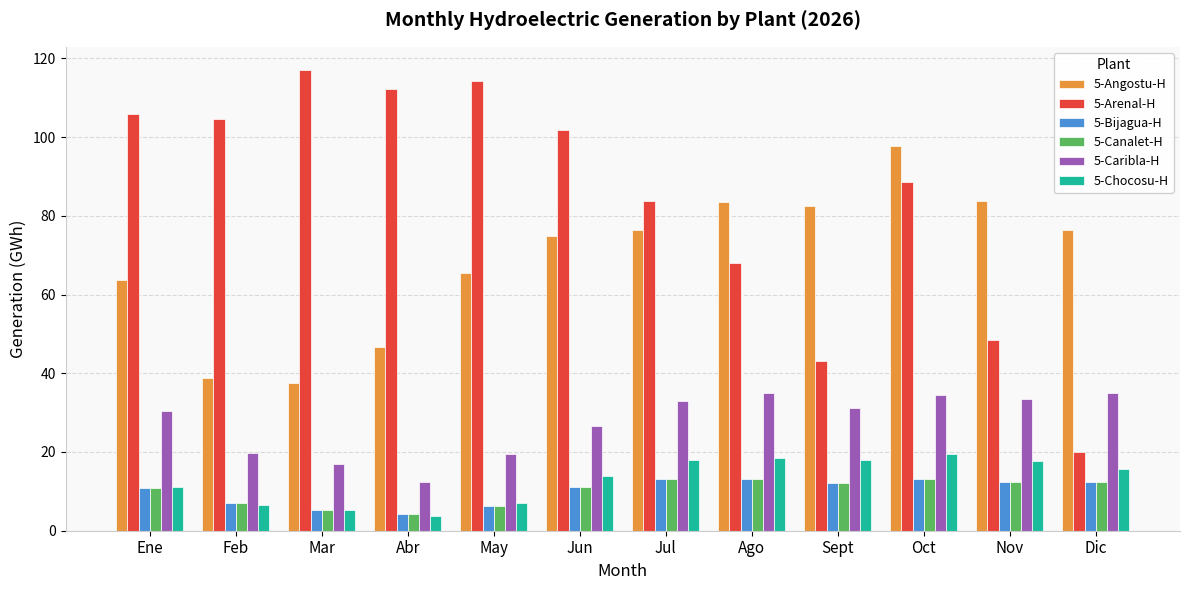

What are all the series names shown in the legend?

5-Angostu-H, 5-Arenal-H, 5-Bijagua-H, 5-Canalet-H, 5-Caribla-H, 5-Chocosu-H